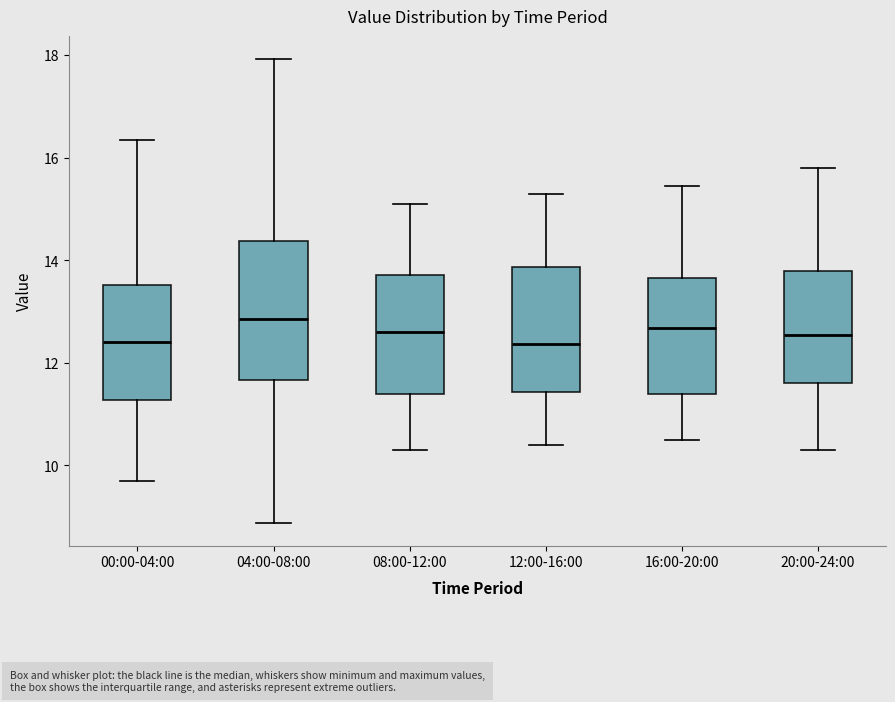

Comparing the boxes themselves (not the whiskers), which one is the tallest?

04:00-08:00